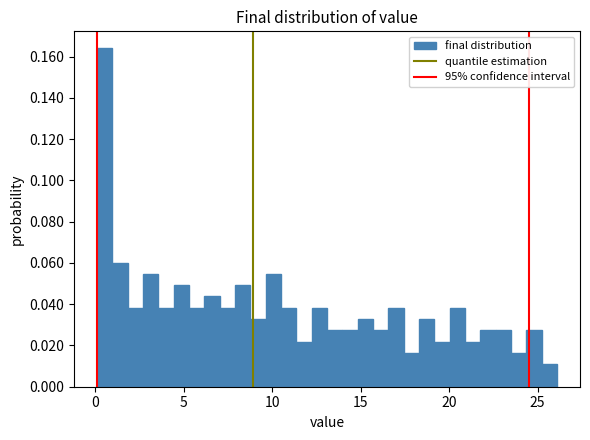

Read against the x-axis, roughly where is the centre of the tallest bar?

0.5